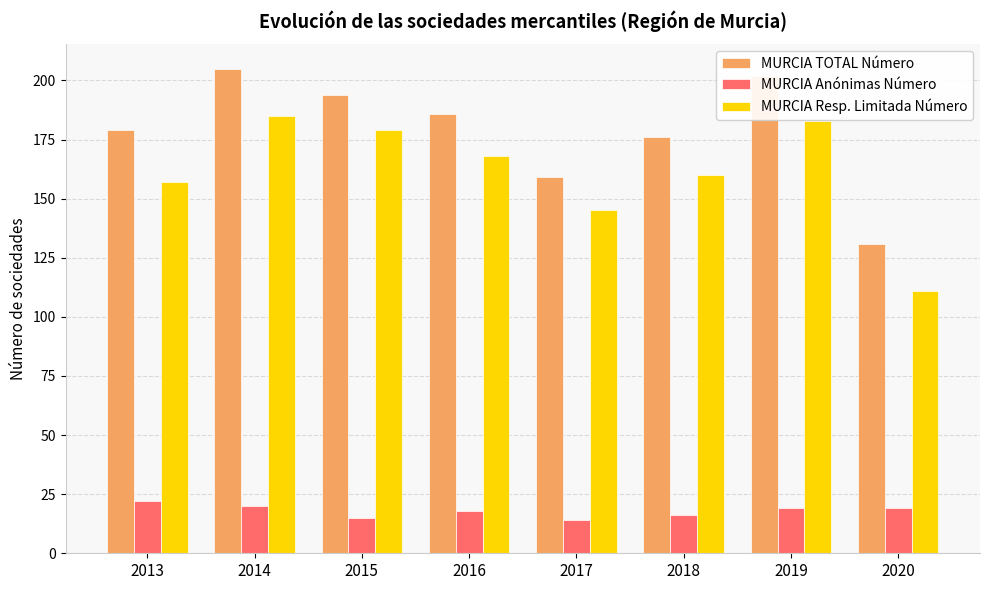

What is the value of the MURCIA Resp. Limitada Número bar at the 2nd from the left?

185